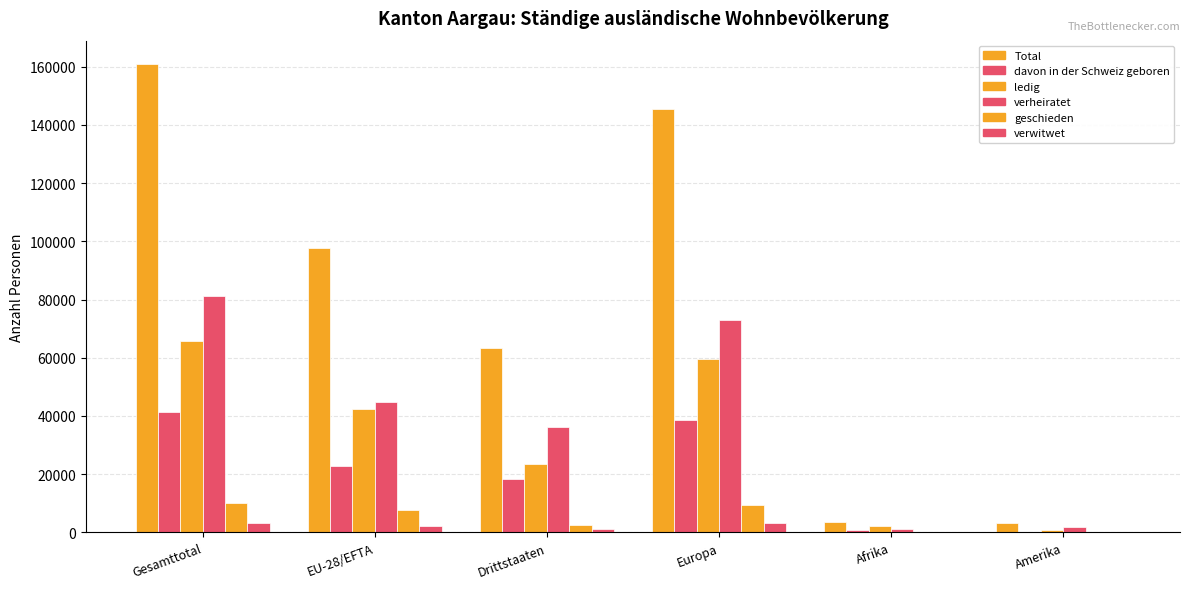

Where is Total nearest to the value 82054?

EU-28/EFTA